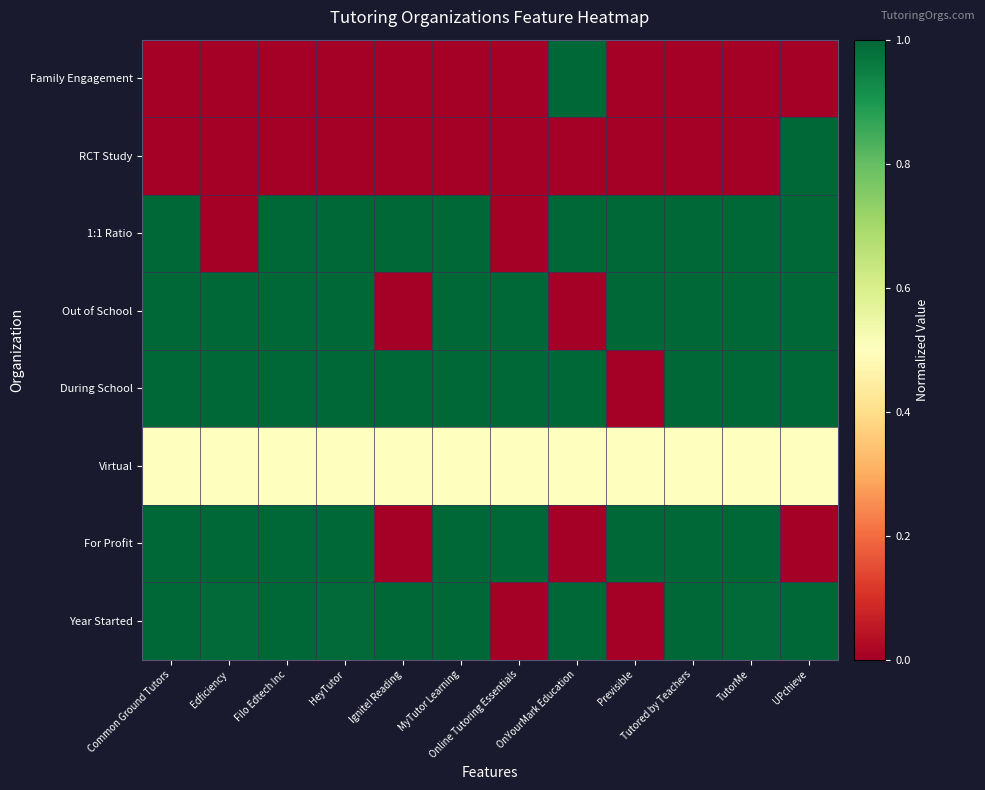

Which category has the highest value across all series?

Common Ground Tutors